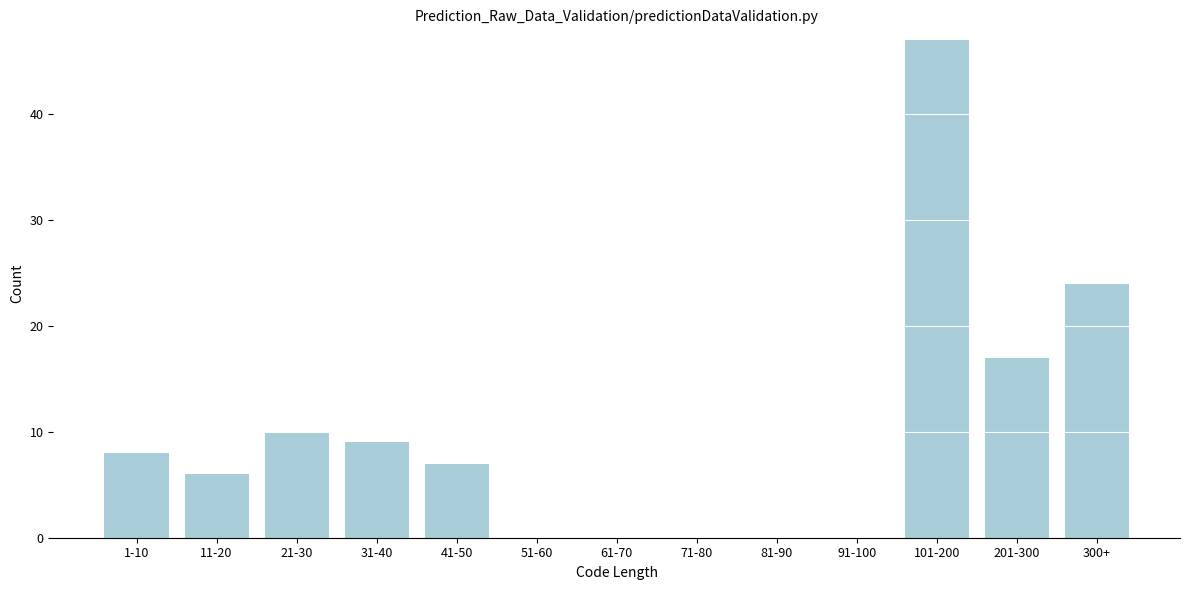

Reading left to right, extract all data points from this chart.

1-10=8	11-20=6	21-30=10	31-40=9	41-50=7	51-60=0	61-70=0	71-80=0	81-90=0	91-100=0	101-200=47	201-300=17	300+=24